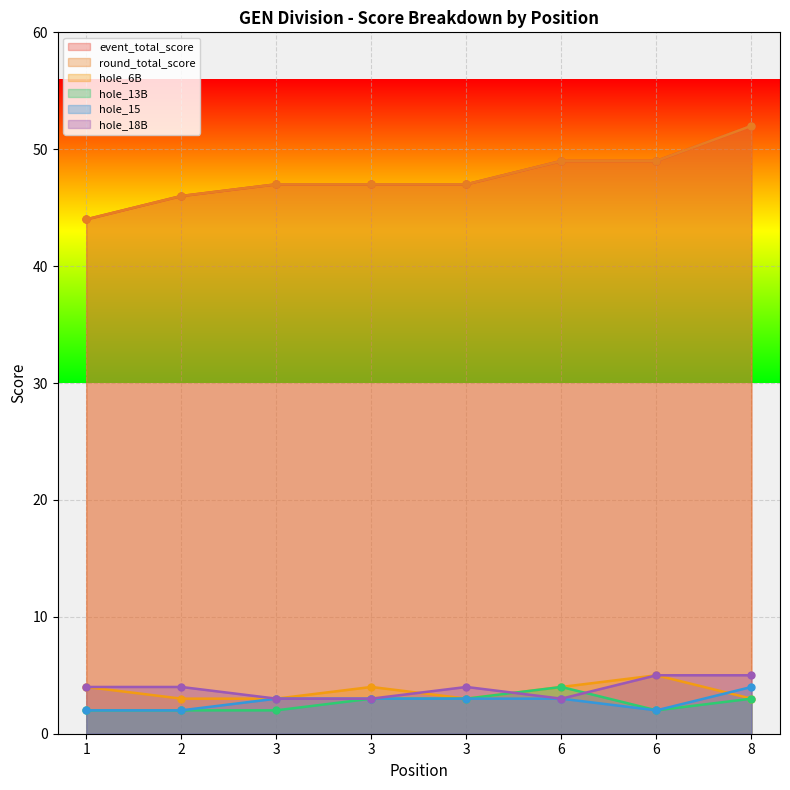

True or false: hole_13B has a value of 1 at 1.

False